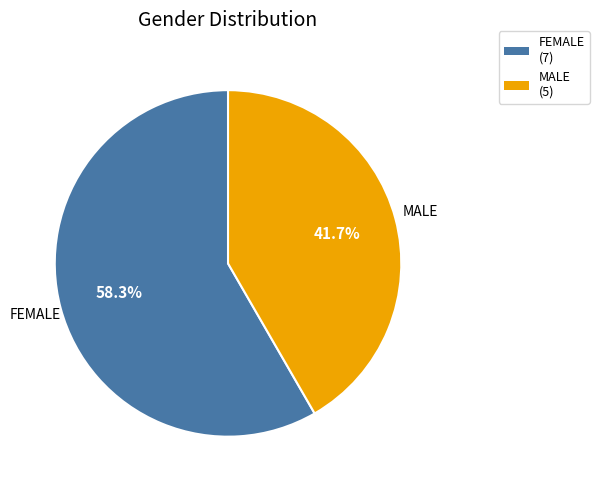

Which category has the biggest portion of the pie?

FEMALE